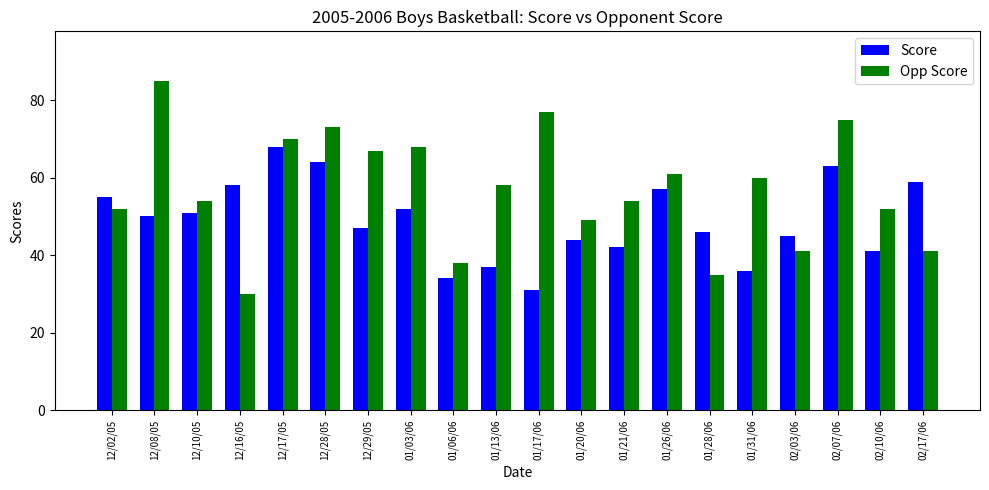

Rank the categories by Score value from highest to lowest.

12/17/05, 12/28/05, 02/07/06, 02/17/06, 12/16/05, 01/26/06, 12/02/05, 01/03/06, 12/10/05, 12/08/05, 12/29/05, 01/28/06, 02/03/06, 01/20/06, 01/21/06, 02/10/06, 01/13/06, 01/31/06, 01/06/06, 01/17/06